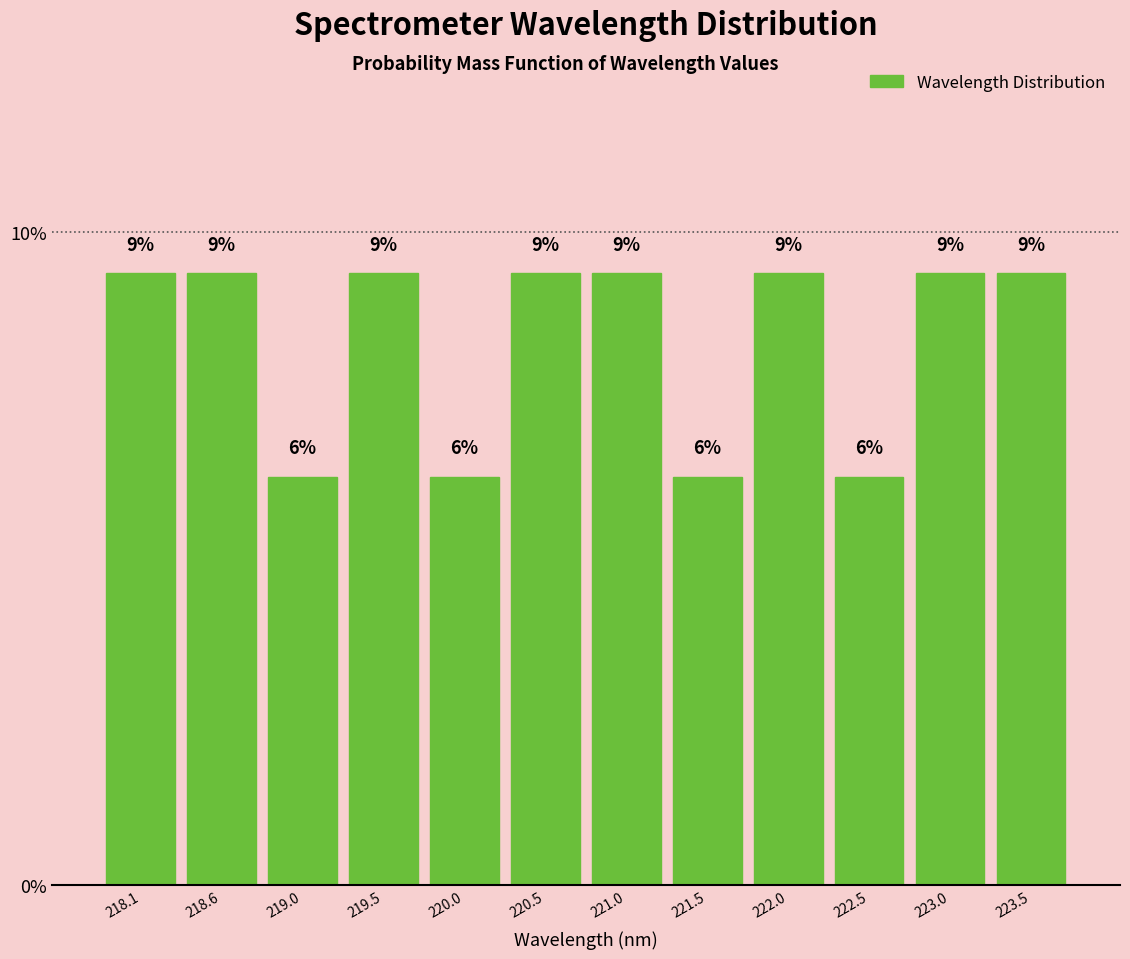

Does the chart contain any negative values?

No